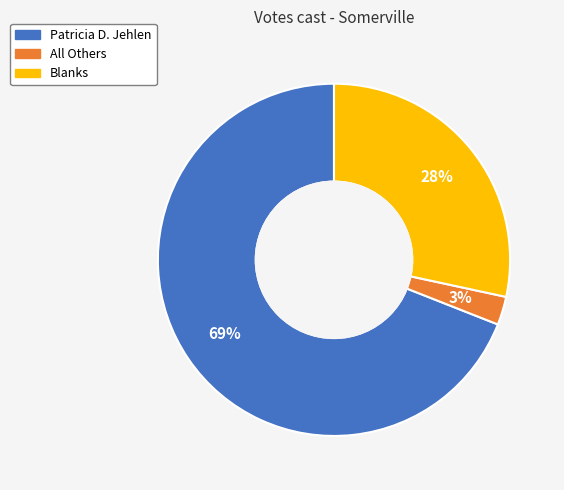

To the nearest percent, what is the difference between the largest and smallest slice percentages?

66%